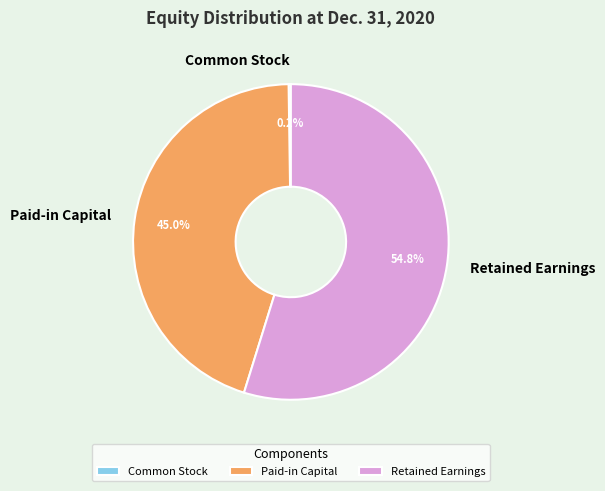

Which slice is the largest?

Retained Earnings